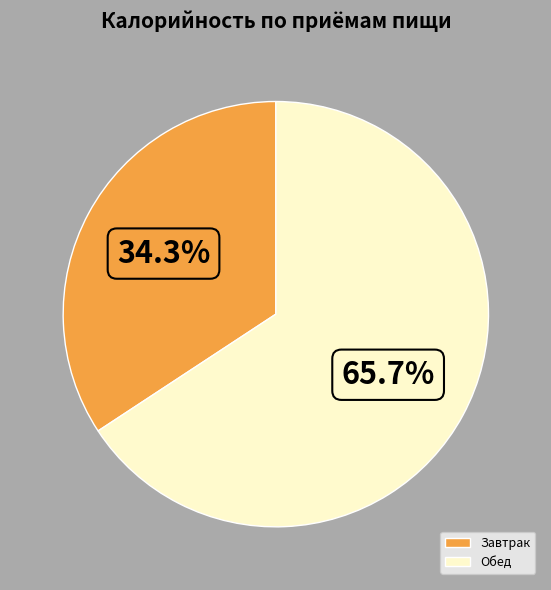

Is there any slice that represents more than half of the pie?

Yes